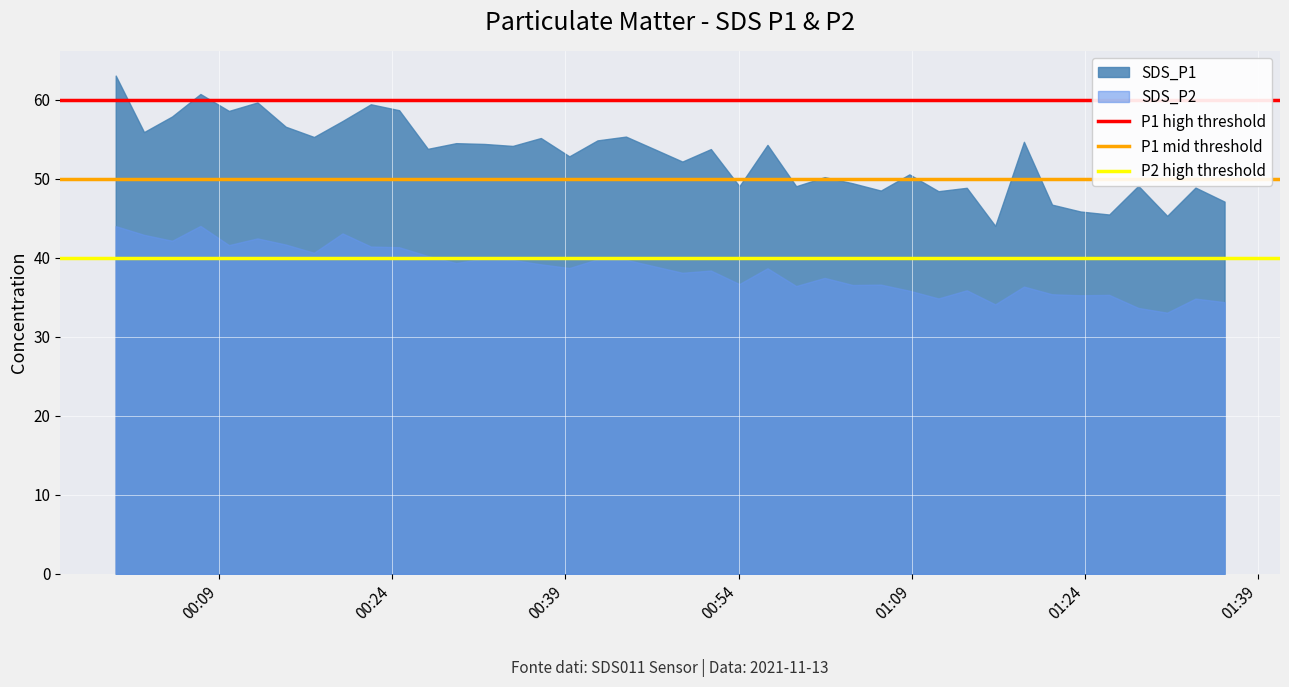

True or false: SDS_P1 and SDS_P2 cross at least once.

False